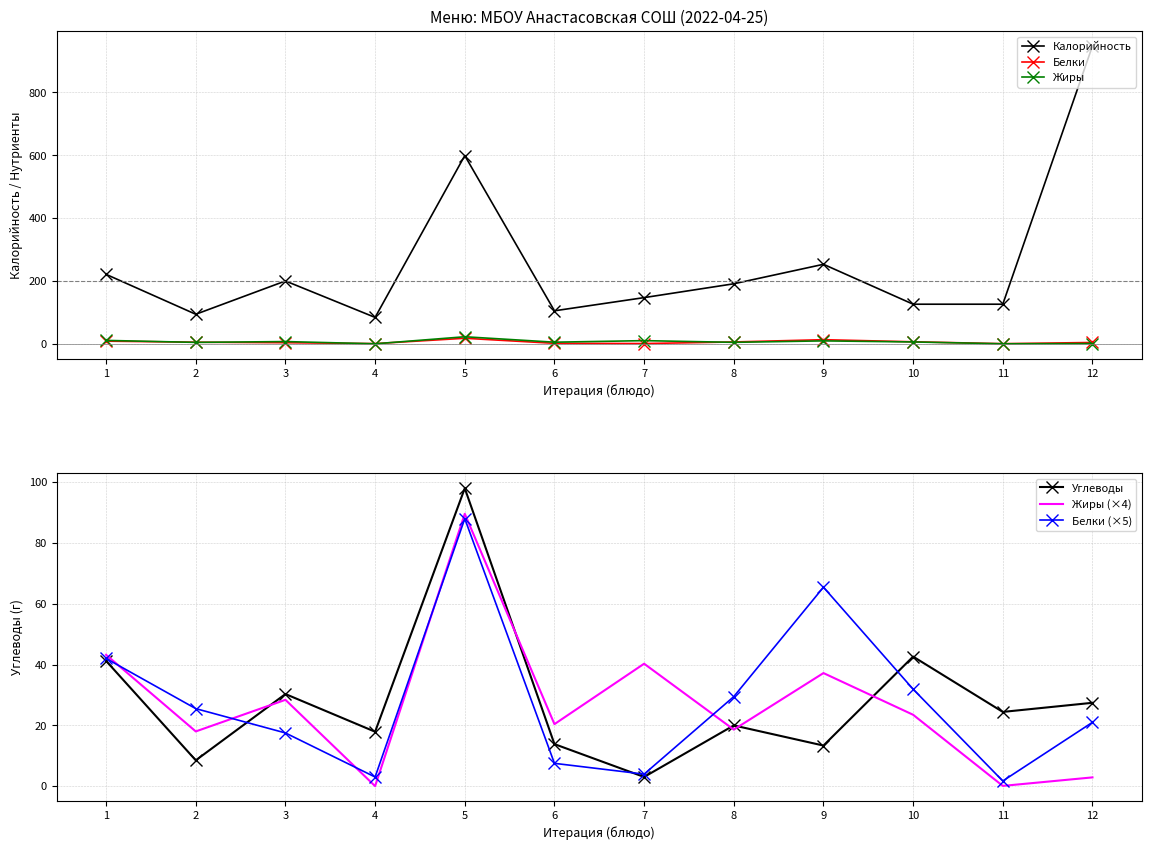

Reading left to right, what are all the values shown in this chart?

Калорийность: 221.0	94.0	200.0	84.0	599.0	105.0	147.0	191.0	253.0	126.0	126.0	948.0
Белки: 8.4	5.1	3.5	0.6	17.6	1.5	0.8	5.9	13.1	6.4	0.3	4.2
Жиры: 10.8	4.5	7.1	0.0	22.4	5.1	10.1	4.7	9.3	5.9	0.0	0.7
Углеводы: 41.2	8.5	30.3	17.9	98.0	13.8	3.0	20.0	13.3	42.6	24.4	27.4
Жиры (×4): 43.2	18.0	28.4	0.0	89.6	20.4	40.3	18.6	37.2	23.5	0.1	2.9
Белки (×5): 42.0	25.5	17.5	3.0	88.0	7.5	4.0	29.4	65.5	31.9	1.7	21.0